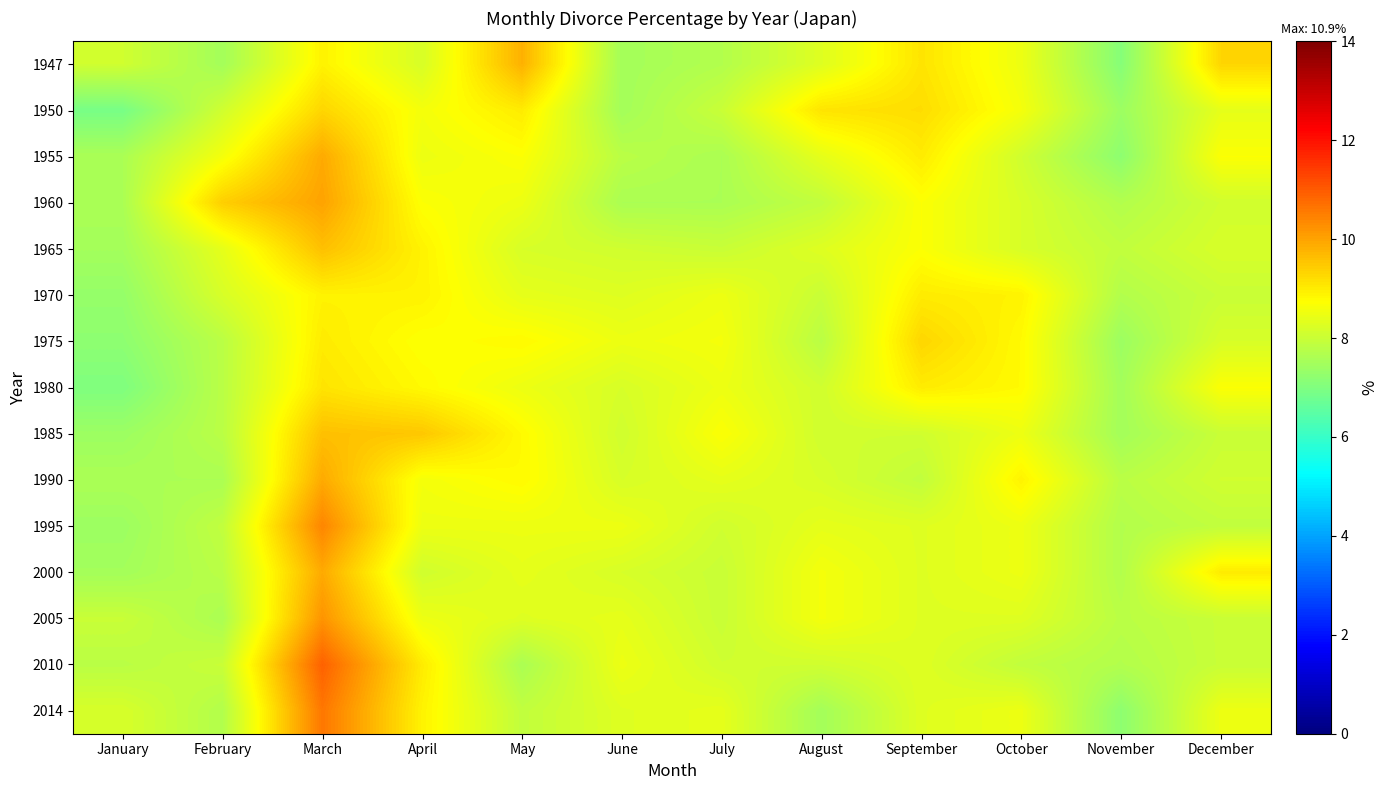

Reading left to right, extract all data points from this chart.

1947: January=8.1	February=7.5	March=8.9	April=8.2	May=9.8	June=7.5	July=7.7	August=8.3	September=9.1	October=8.5	November=7.1	December=9.3
1950: January=6.9	February=8.1	March=9.3	April=8.6	May=9.0	June=7.5	July=8.0	August=9.1	September=9.2	October=8.6	November=7.4	December=8.4
1955: January=7.6	February=8.6	March=9.9	April=8.5	May=8.7	June=7.8	July=7.6	August=8.4	September=9.0	October=8.1	November=7.2	December=8.7
1960: January=7.6	February=9.4	March=10.0	April=8.7	May=8.5	June=7.6	July=7.6	August=7.9	September=8.7	October=8.2	November=7.7	December=8.1
1965: January=7.5	February=8.4	March=9.6	April=8.9	May=8.2	June=8.1	July=8.0	August=8.3	September=8.7	October=8.2	November=7.9	December=8.2
1970: January=7.3	February=8.2	March=8.9	April=8.9	May=8.4	June=8.3	July=8.5	August=8.0	September=9.0	October=8.9	November=7.7	December=8.0
1975: January=7.2	February=7.8	March=9.0	April=8.7	May=8.8	June=8.5	July=8.6	August=7.8	September=9.3	October=8.8	November=7.4	December=8.2
1980: January=7.0	February=7.8	March=9.1	April=8.8	May=8.5	June=8.2	July=8.5	August=8.1	September=9.0	October=8.8	November=7.5	December=8.7
1985: January=7.4	February=7.8	March=9.6	April=9.5	May=8.8	June=8.1	July=8.7	August=8.1	September=8.1	October=8.5	November=7.5	December=8.0
1990: January=7.6	February=7.6	March=9.9	April=8.6	May=8.8	June=8.2	July=8.4	August=8.2	September=7.9	October=8.9	November=7.8	December=8.1
1995: January=7.4	February=7.9	March=10.4	April=8.5	May=8.5	June=8.5	July=8.1	August=8.4	September=8.3	October=8.5	November=7.7	December=7.9
2000: January=7.5	February=7.8	March=9.9	April=8.1	May=8.4	June=8.2	July=8.0	August=8.6	September=8.3	October=8.5	November=7.7	December=9.0
2005: January=8.0	February=7.6	March=10.2	April=8.5	May=8.3	June=8.4	July=8.0	August=8.6	September=8.3	October=8.3	November=7.8	December=8.0
2010: January=7.8	February=8.0	March=10.9	April=9.0	May=7.6	June=8.5	July=8.1	August=8.1	September=8.3	October=7.9	November=7.7	December=8.0
2014: January=8.2	February=7.7	March=10.6	April=8.9	May=7.9	June=8.3	July=8.4	August=7.5	September=8.3	October=8.5	November=7.2	December=8.5